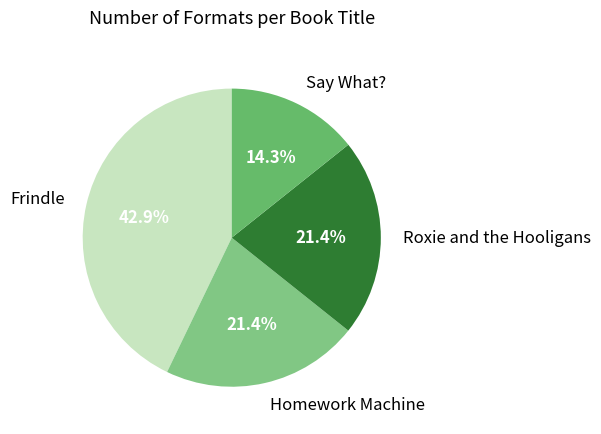

To the nearest percent, what percentage of the pie is Roxie and the Hooligans?

21%